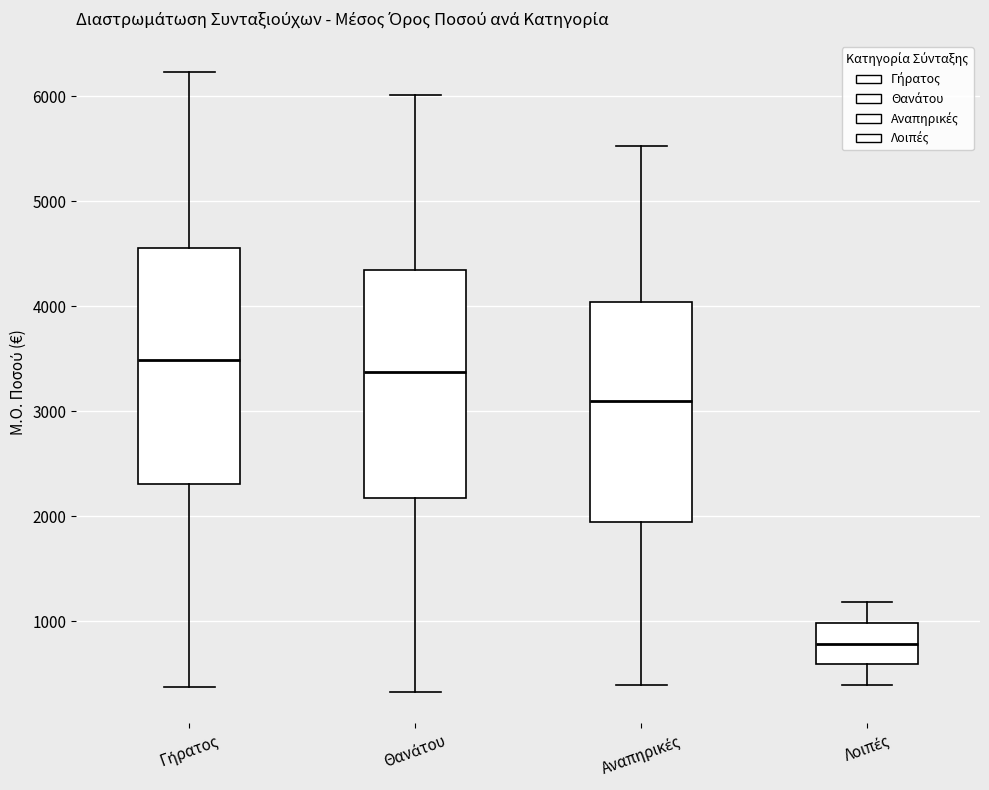

Reading left to right, transcribe this box plot: for each box, give where its median line is, the range the box spans, and where its two whiskers end, as read against the y-axis. The values are not printed on the chart, so give them approximately, as read against the axis.

Γήρατος: median 3500, box 2300 to 4600, whiskers 400 to 6200
Θανάτου: median 3400, box 2200 to 4300, whiskers 300 to 6000
Αναπηρικές: median 3100, box 1900 to 4000, whiskers 400 to 5500
Λοιπές: median 800, box 600 to 1000, whiskers 400 to 1200